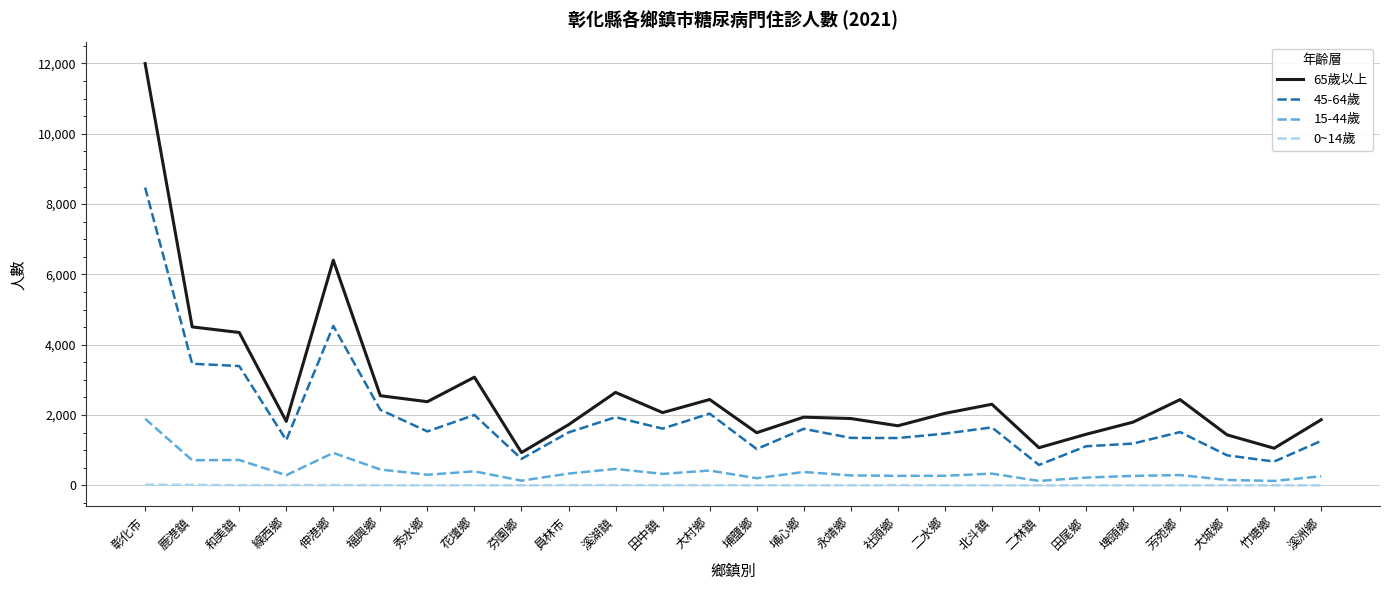

True or false: 65歲以上 has a value of 2475 at 大城鄉.

False